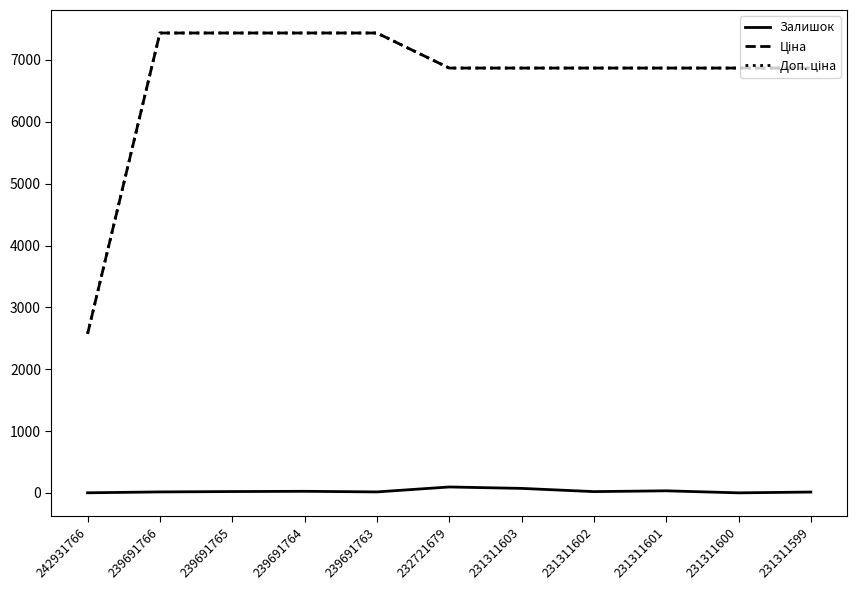

What is the maximum value shown in the chart?

7436.2